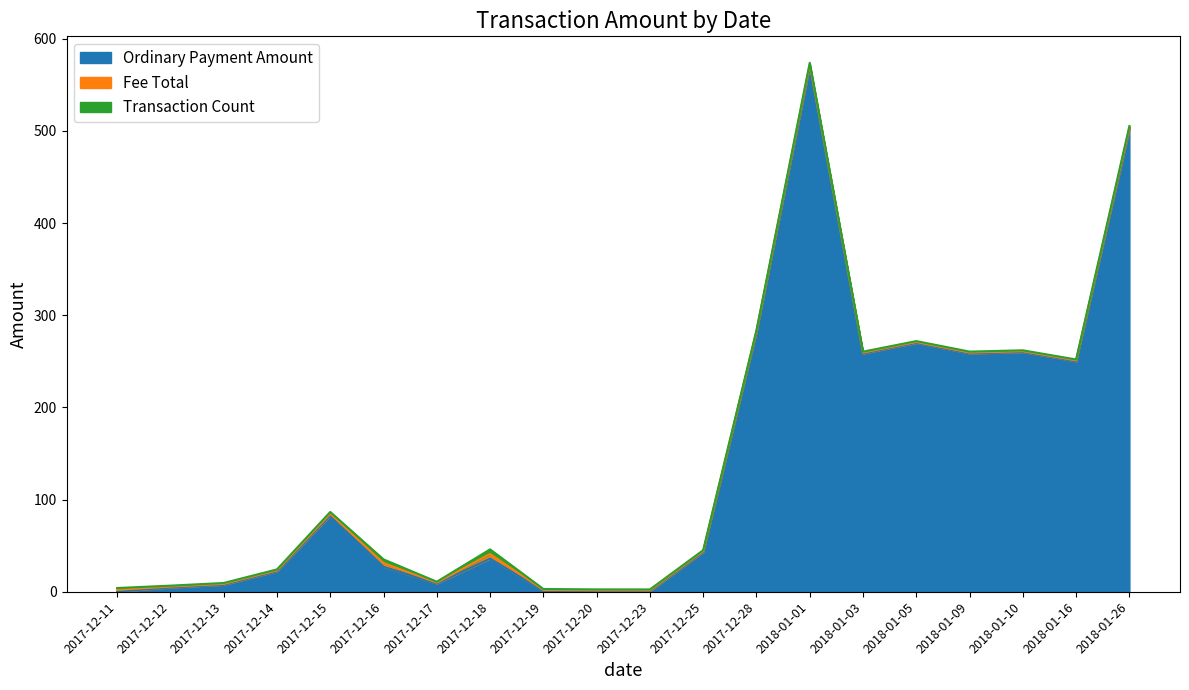

Which series changed the most between 2017-12-13 and 2017-12-16?

Ordinary Payment Amount